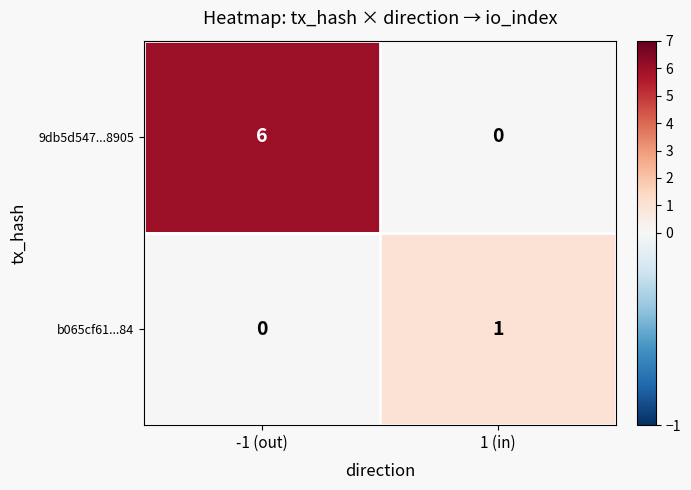

At -1 (out), list the series in order from largest to smallest.

9db5d547...8905, b065cf61...84